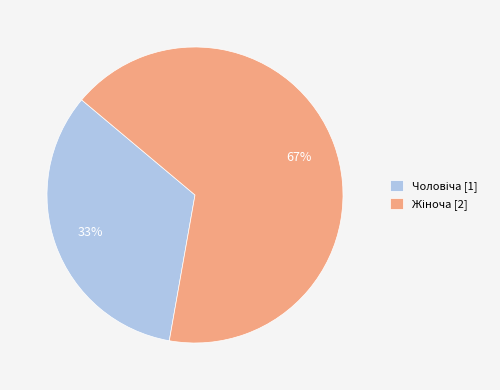

Is there any slice that represents more than half of the pie?

Yes